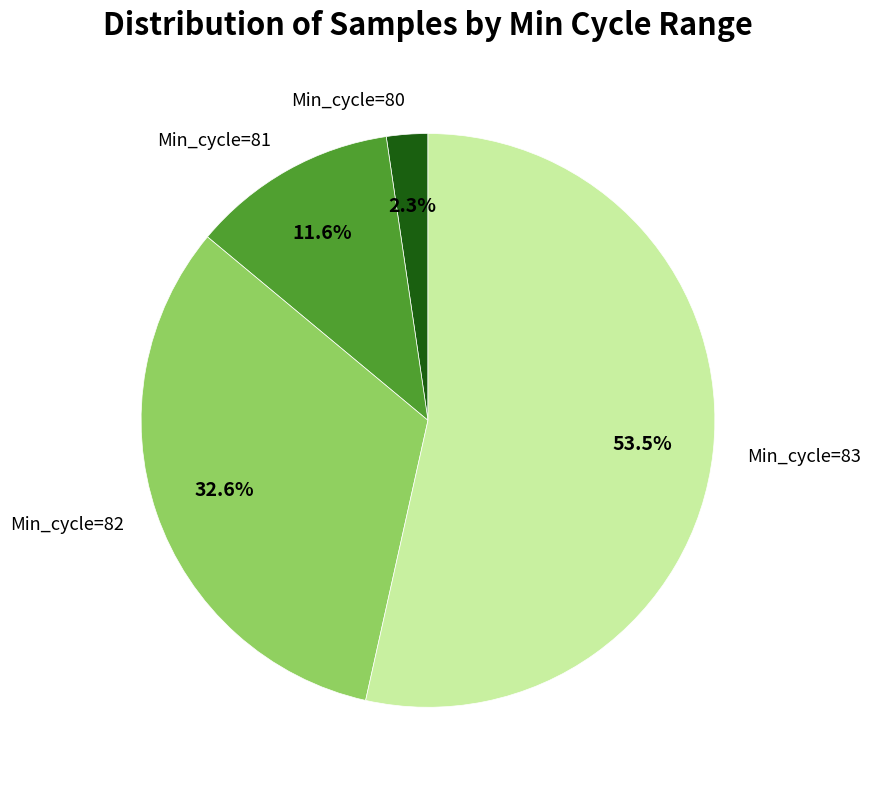

Which slice is the smallest?

Min_cycle=80